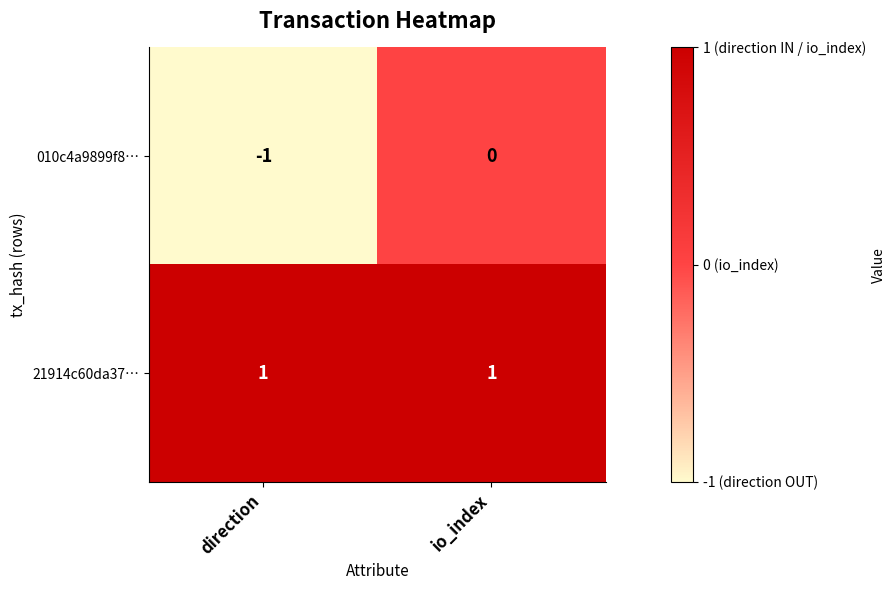

Which series has the widest spread of values?

010c4a9899f8…